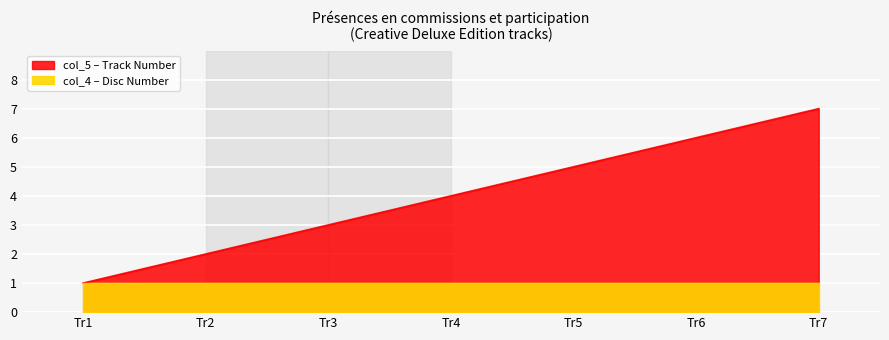

What is the smallest value displayed?

1